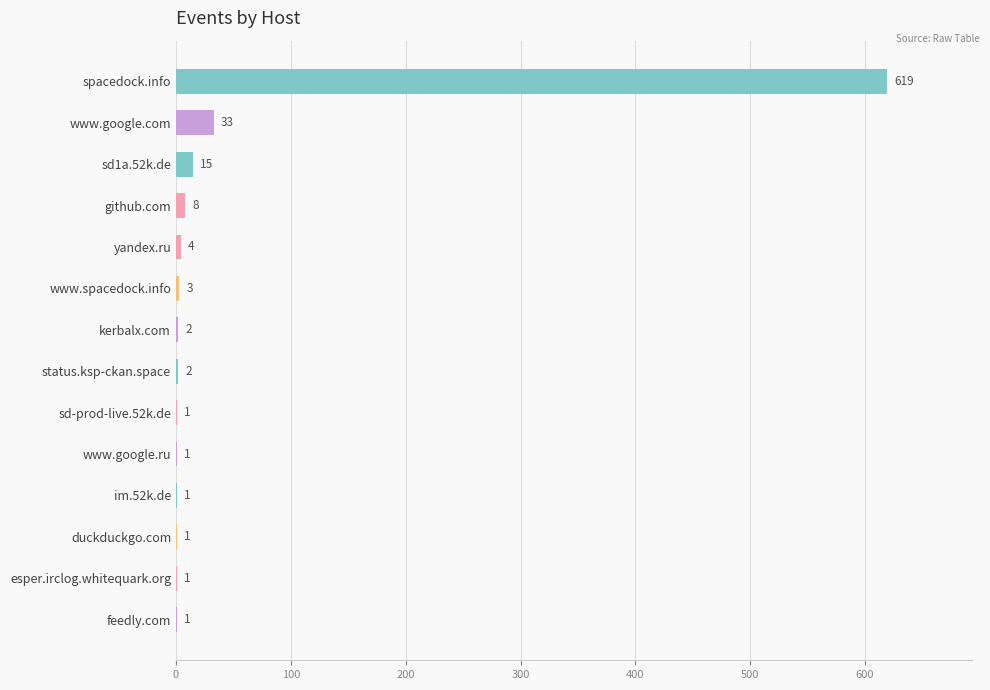

Where is the data nearest to the value 310?

www.google.com